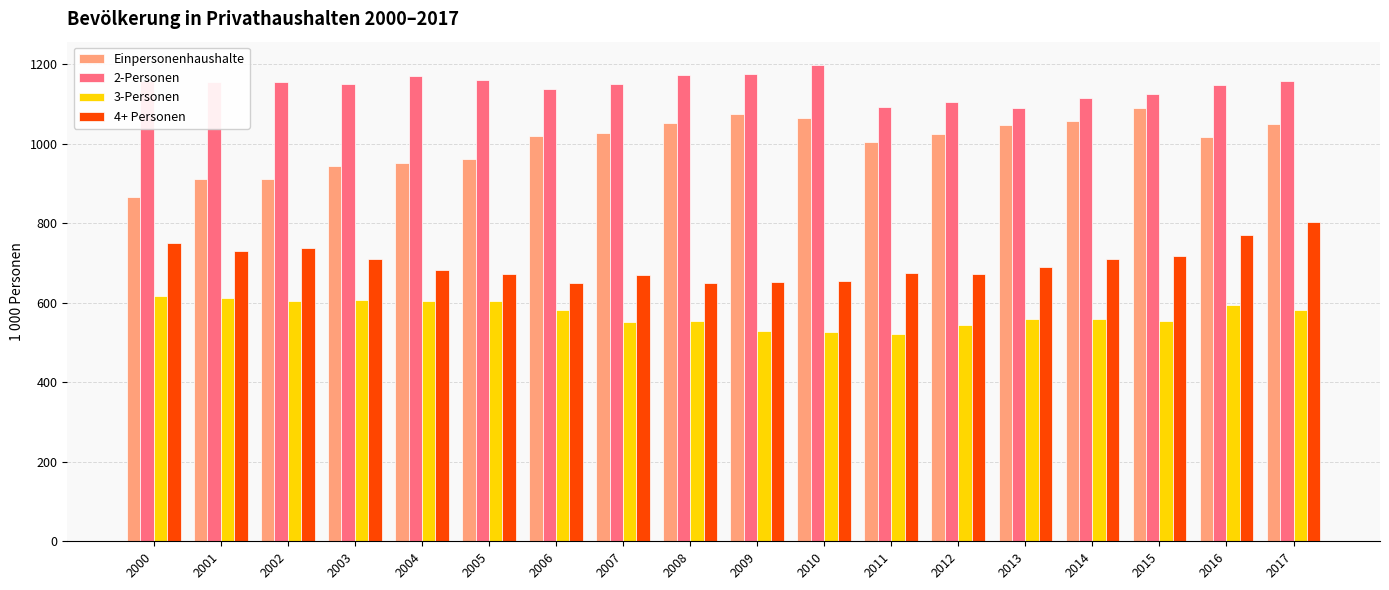

The 2-Personen series shows 1838.0 at 2000. True or false?

False